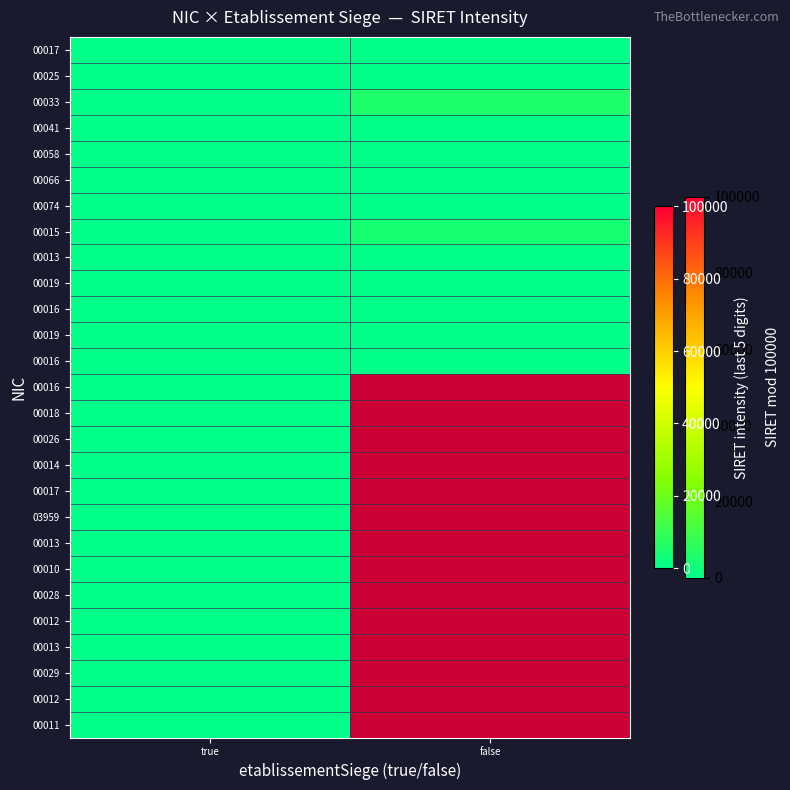

At how many categories does at least one series exceed 5584?

1